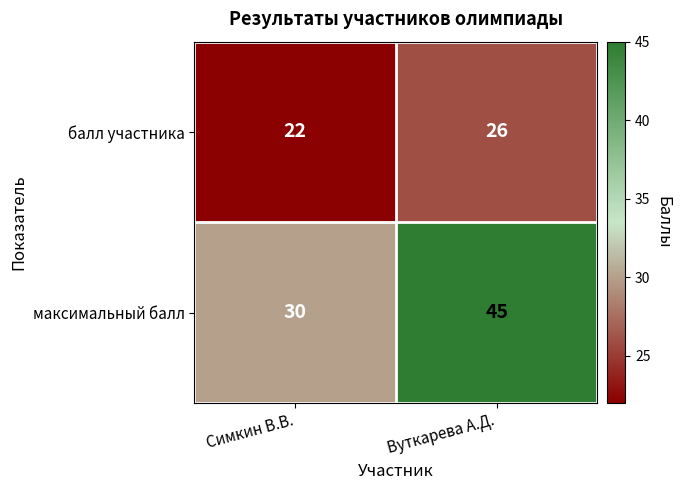

What is the sum of the балл участника values at Вуткарева А.Д. and Симкин В.В.?

48